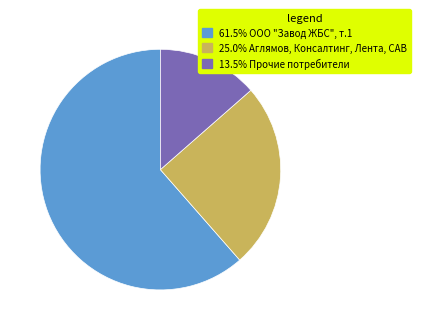

Is there any slice that represents more than half of the pie?

Yes